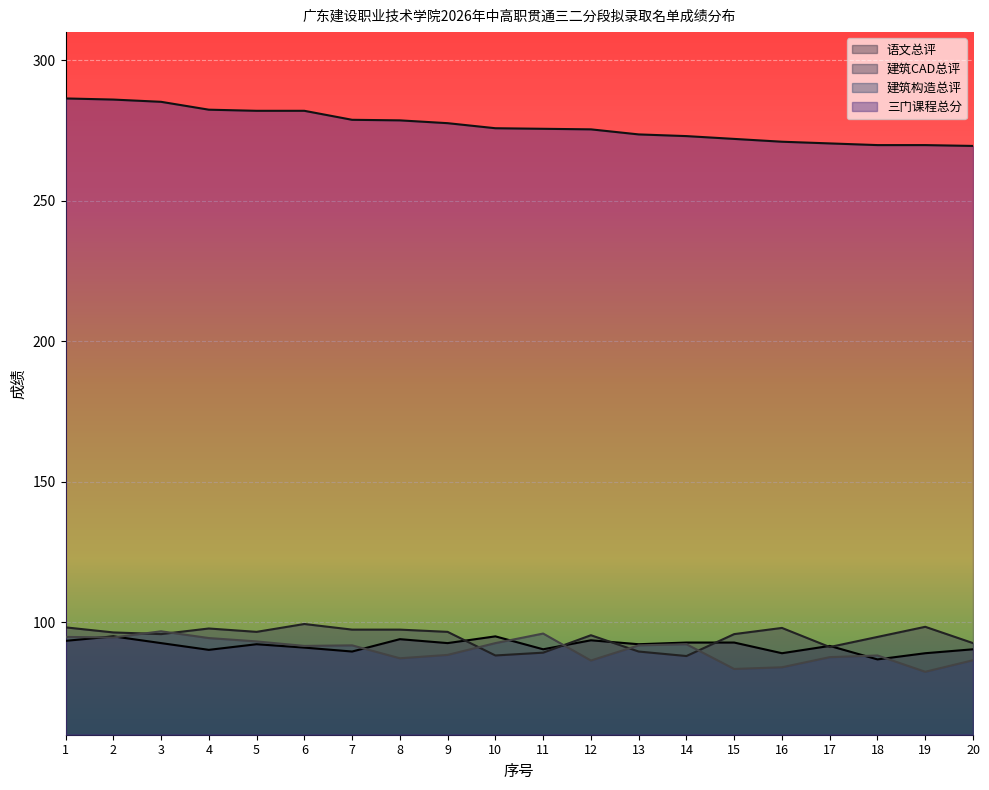

What is the sum of the 语文总评 values at 13 and 17?

183.8